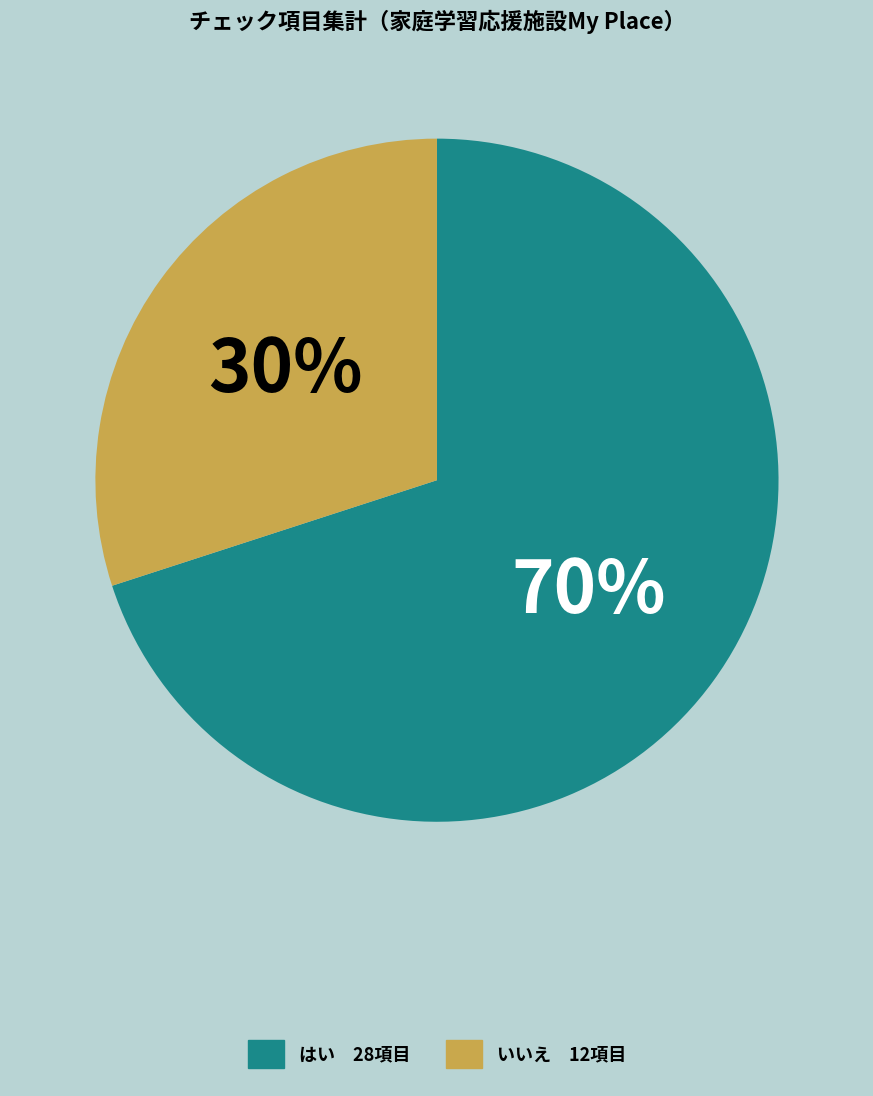

To the nearest percent, what is the average slice percentage?

50%